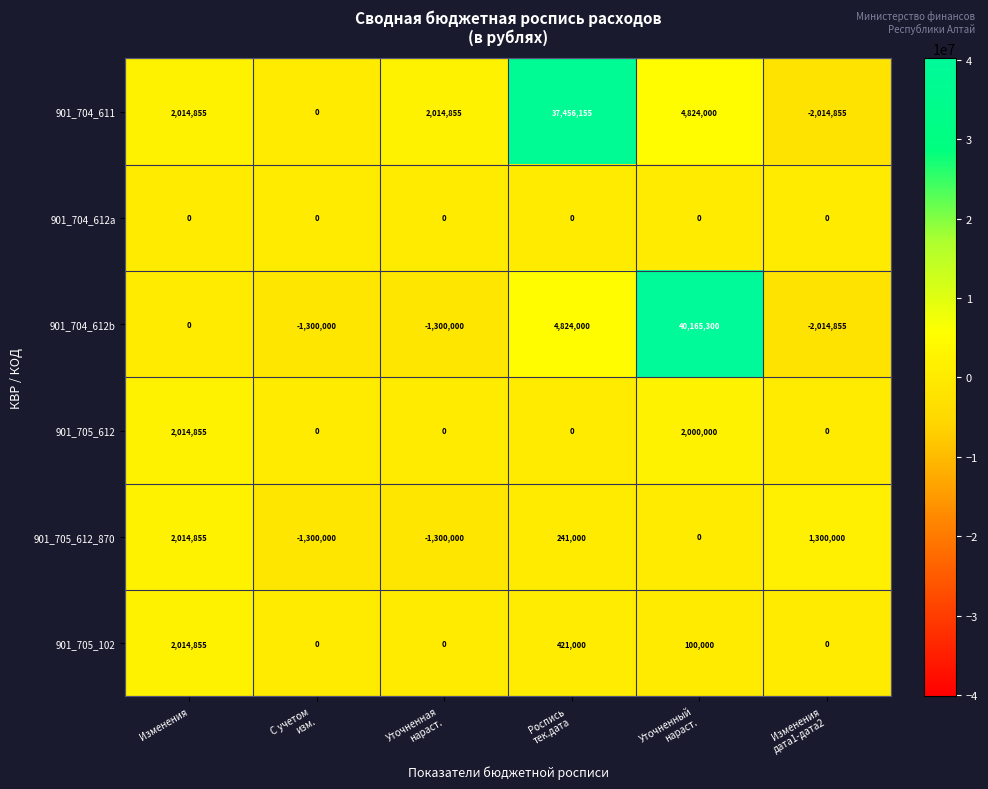

At which label does 901_705_102 first exceed 100000?

Изменения